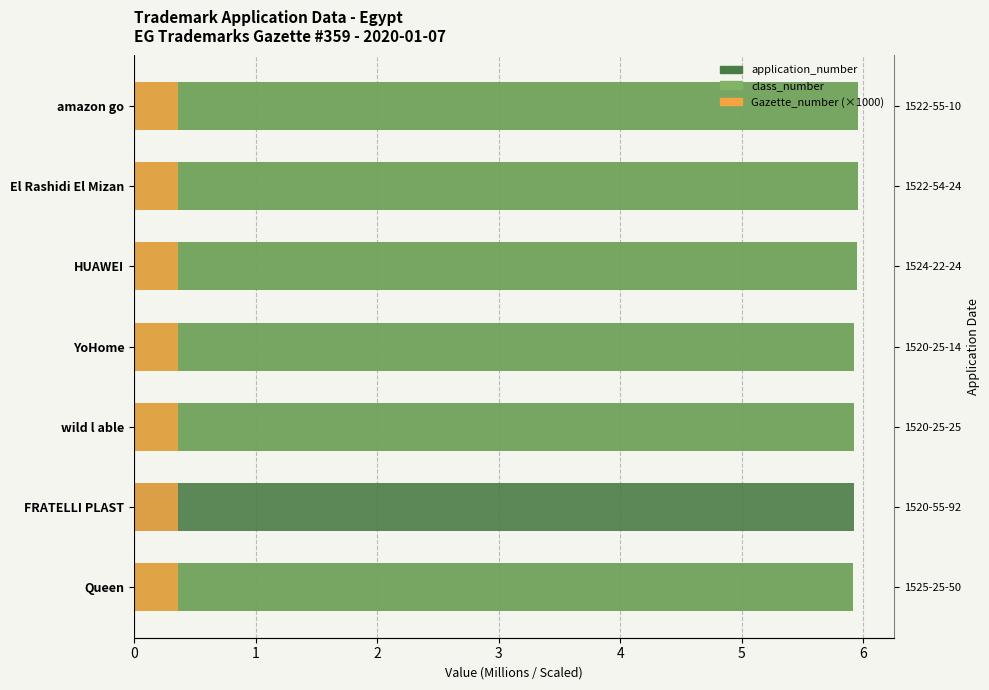

Rank the categories by application_number value from lowest to highest.

Queen, wild l able, FRATELLI PLAST, YoHome, HUAWEI, amazon go, El Rashidi El Mizan